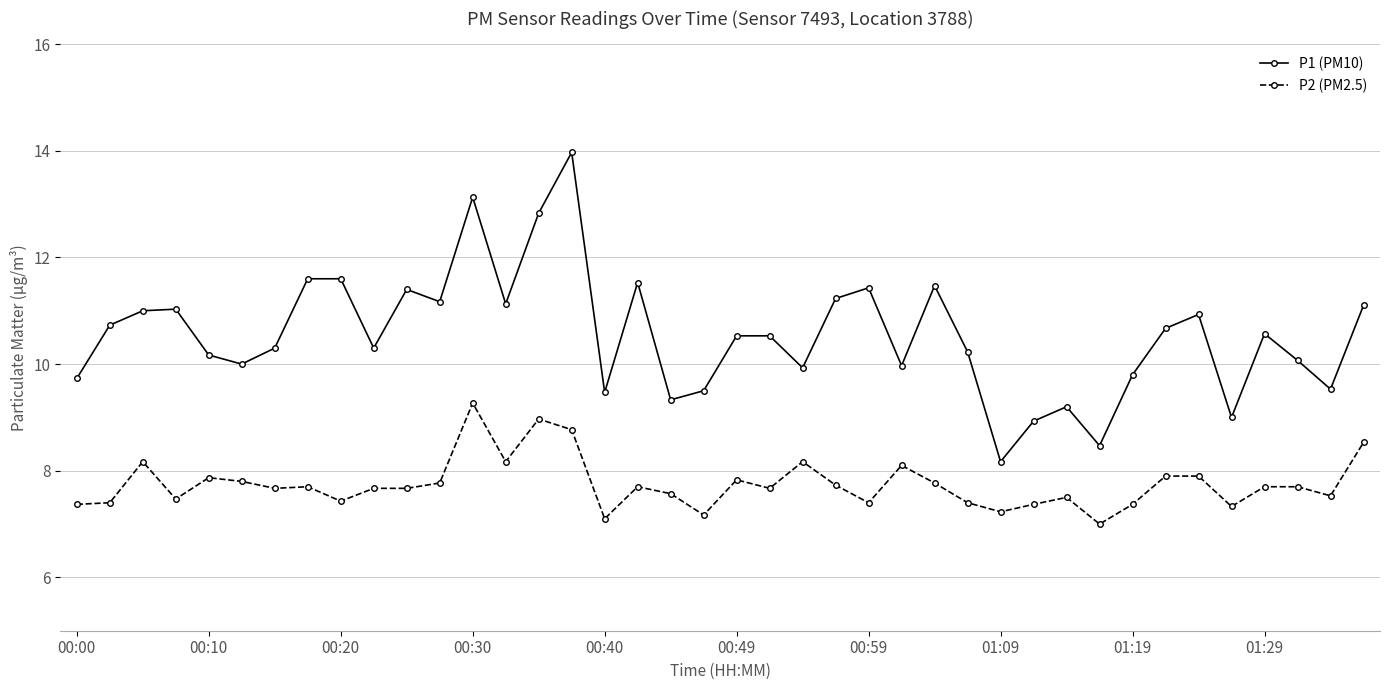

Which series has the largest range (max minus min)?

P1 (PM10)